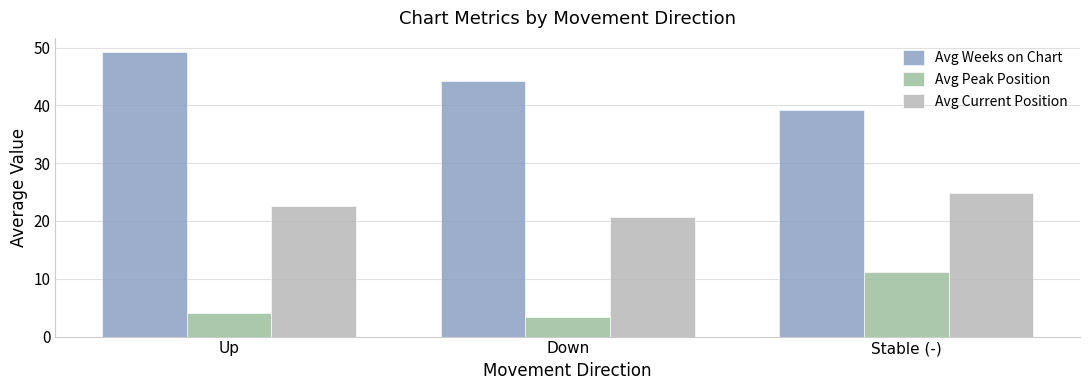

Reading left to right, transcribe all the data shown in this chart.

Avg Weeks on Chart: Up=49.2	Down=44.3	Stable (-)=39.1
Avg Peak Position: Up=4.0	Down=3.4	Stable (-)=11.2
Avg Current Position: Up=22.6	Down=20.6	Stable (-)=24.9